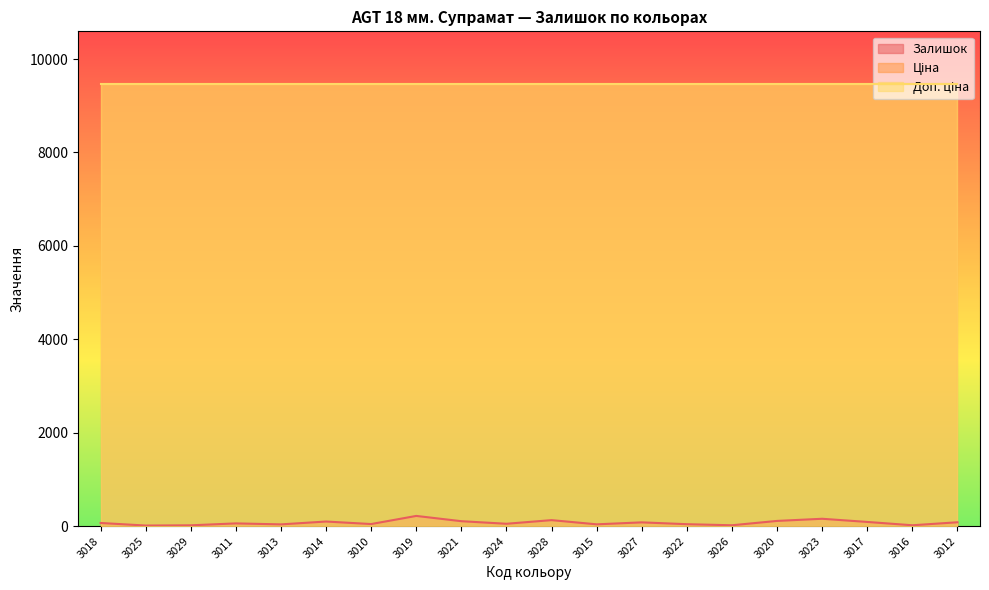

Is the value of Ціна at 3028 greater than the value of Доп. ціна at 3026?

No